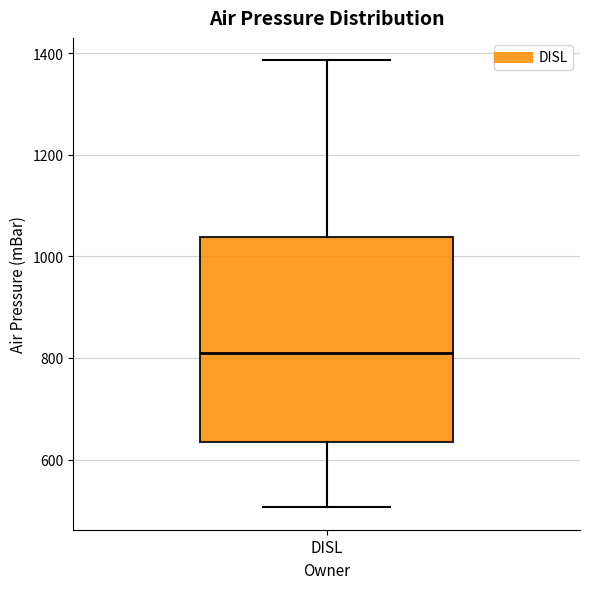

Transcribe this box plot: give where the median line is, the range the box spans, and where the two whiskers end, as read against the y-axis. The values are not printed on the chart, so give them approximately, as read against the axis.

median 800, box 640 to 1040, whiskers 500 to 1380